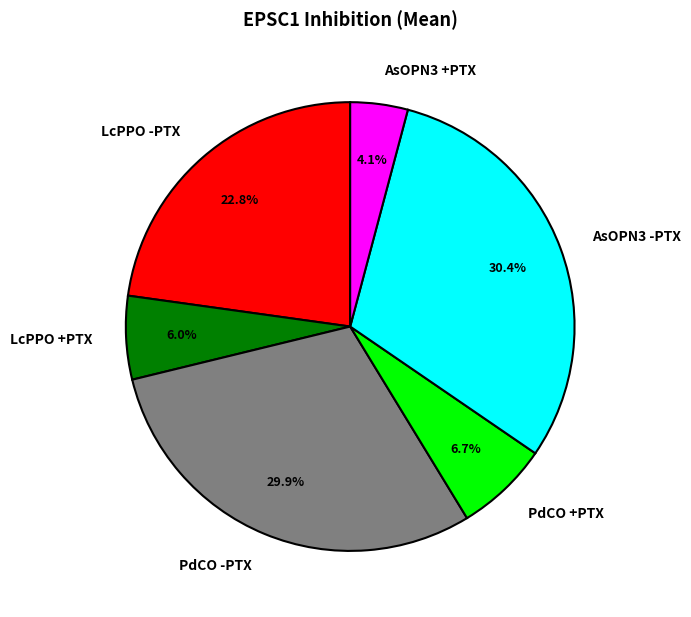

Which slice is the smallest?

AsOPN3 +PTX